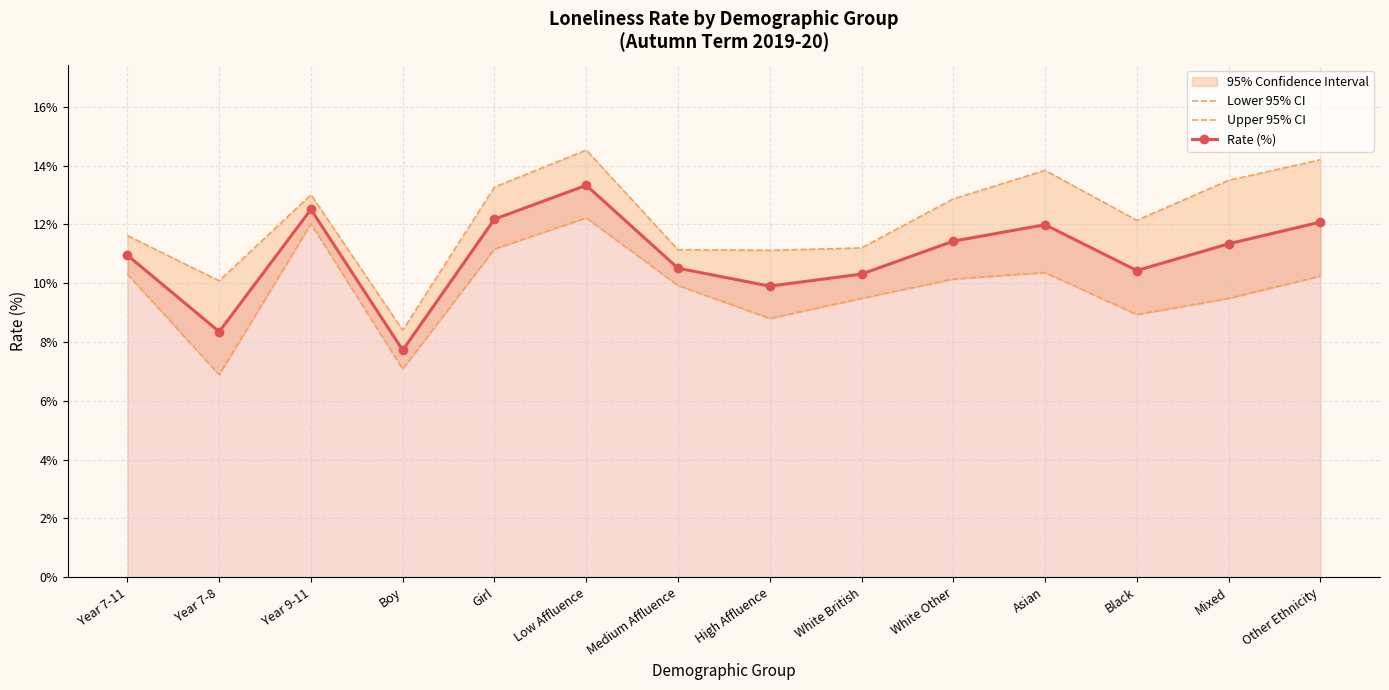

True or false: Lower 95% CI and Upper 95% CI cross at least once.

False